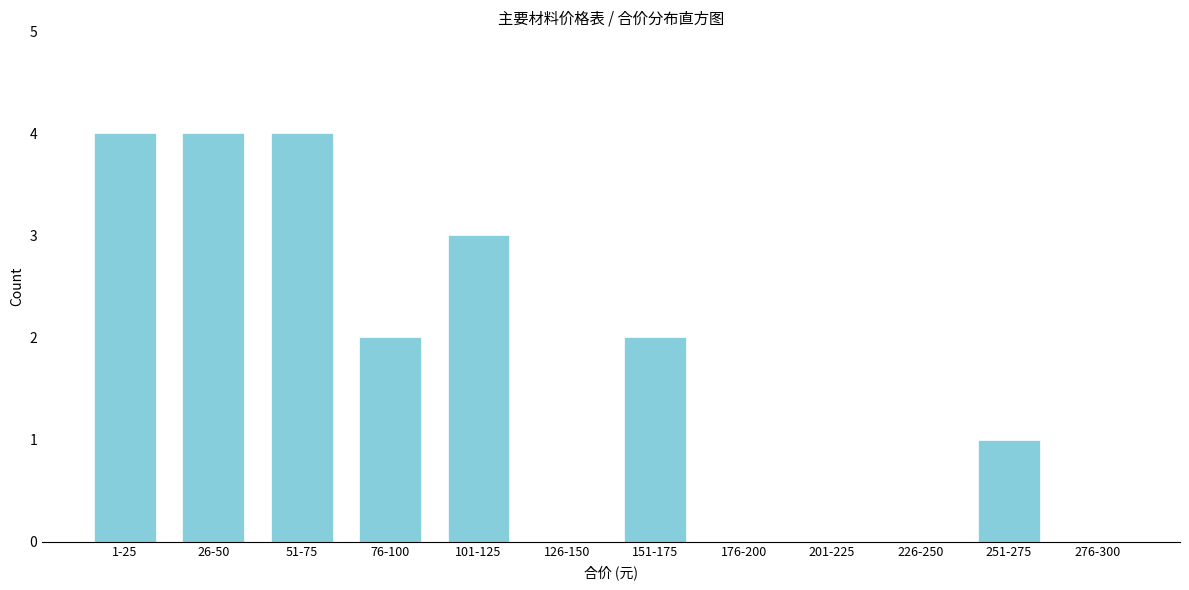

Reading left to right, what are all the values shown in this chart?

1-25=4	26-50=4	51-75=4	76-100=2	101-125=3	126-150=0	151-175=2	176-200=0	201-225=0	226-250=0	251-275=1	276-300=0